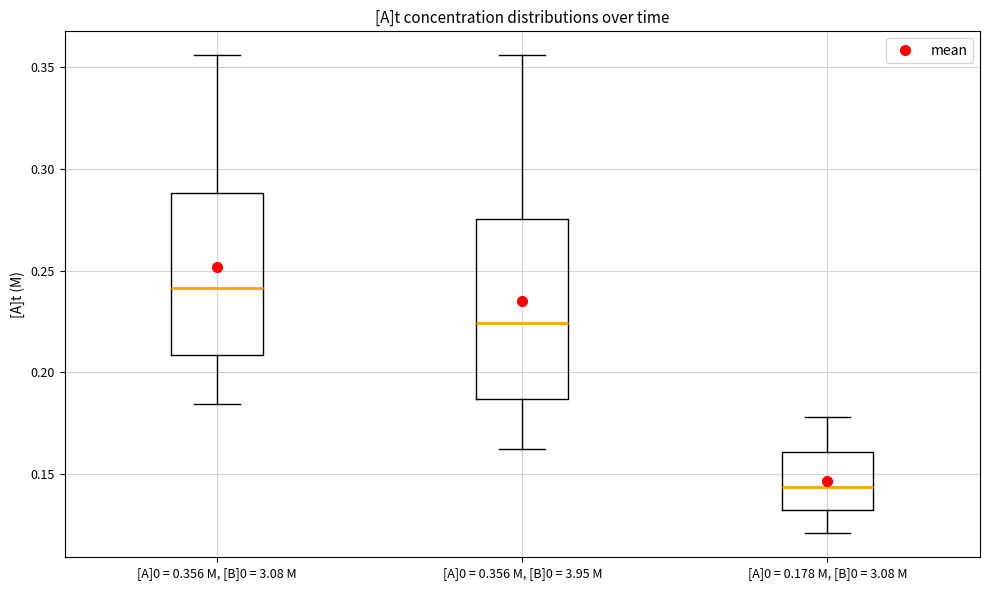

Reading left to right, read every box against the y-axis: the position of its median line, the range the box covers, and the ends of its whiskers. The values are not printed on the chart, so give them approximately, as read against the axis.

[A]0 = 0.356 M, [B]0 = 3.08 M: median 0.240, box 0.210 to 0.290, whiskers 0.185 to 0.355
[A]0 = 0.356 M, [B]0 = 3.95 M: median 0.225, box 0.185 to 0.275, whiskers 0.160 to 0.355
[A]0 = 0.178 M, [B]0 = 3.08 M: median 0.145, box 0.130 to 0.160, whiskers 0.120 to 0.180